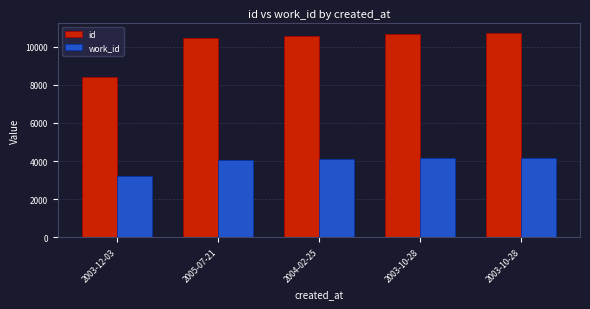

What are all the series names shown in the legend?

id, work_id